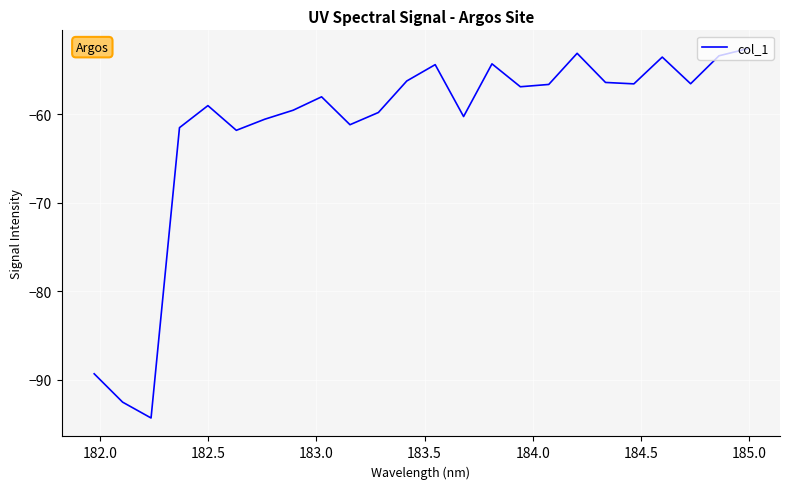

What is the difference between the maximum and minimum values?

41.7